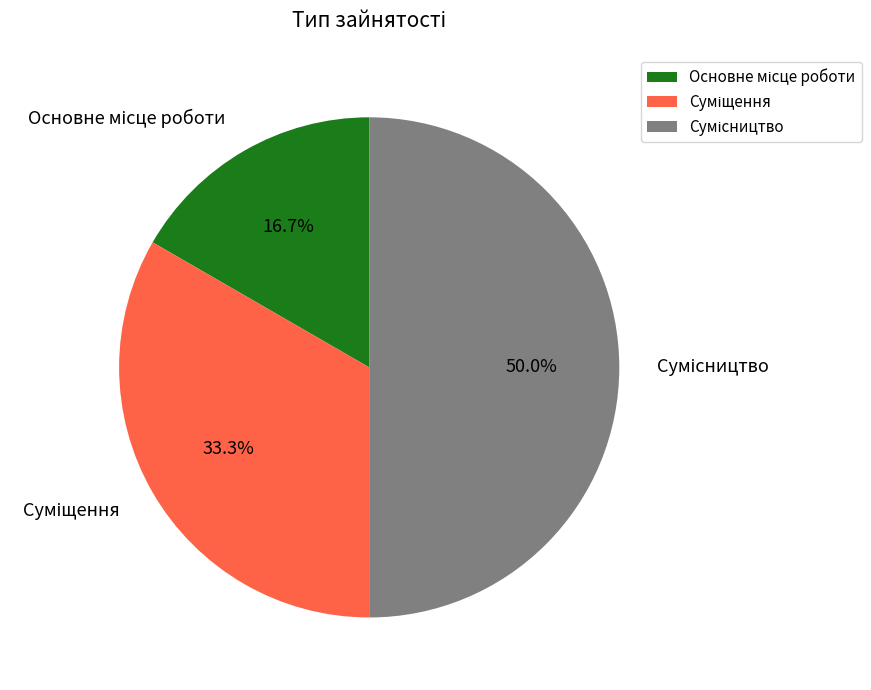

True or false: Суміщення accounts for 33% of the total.

True